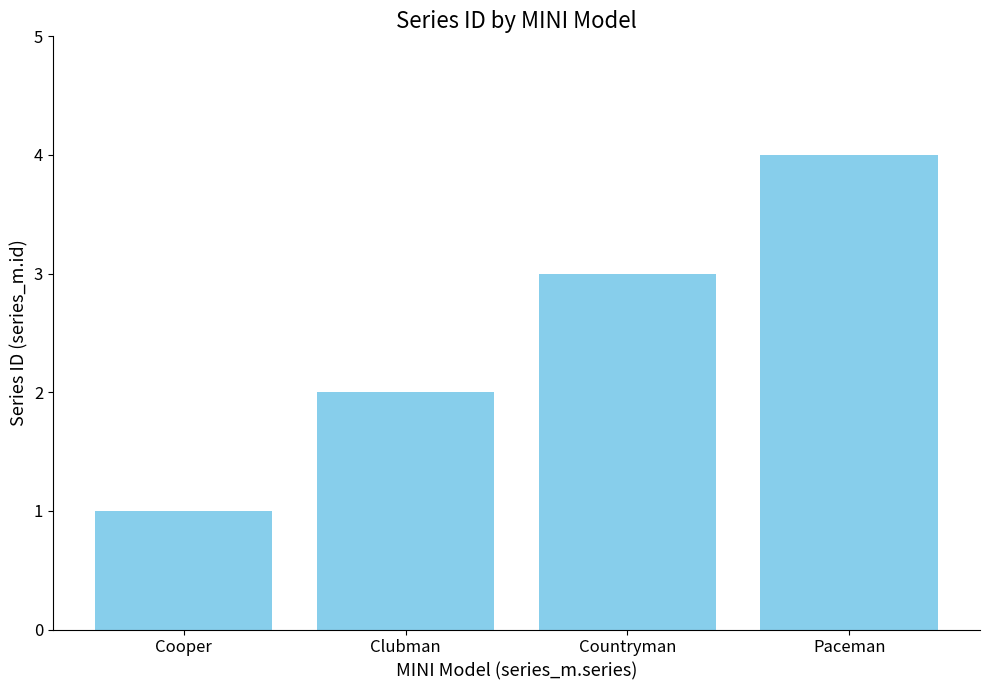

Between Countryman and Clubman, which is larger?

Countryman